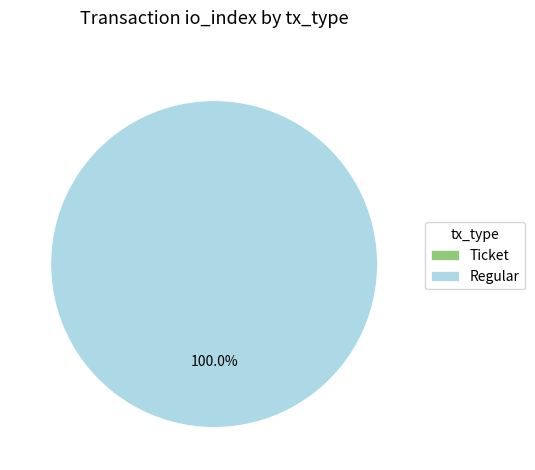

What percentage is the Regular (io_index=18) slice, to the nearest percent?

100%